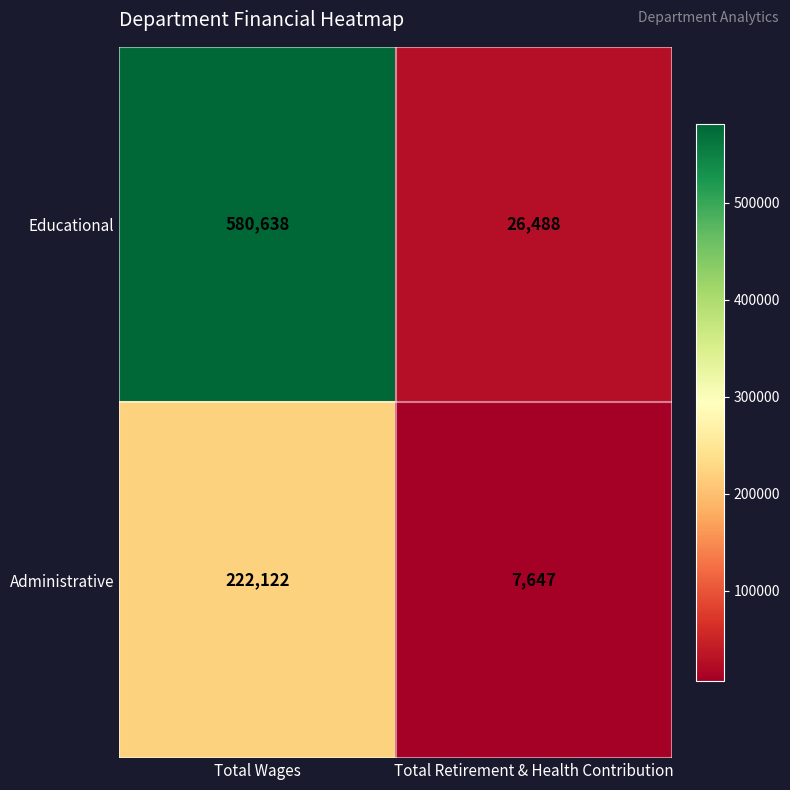

Rank the series by their maximum value, from highest to lowest.

Educational, Administrative